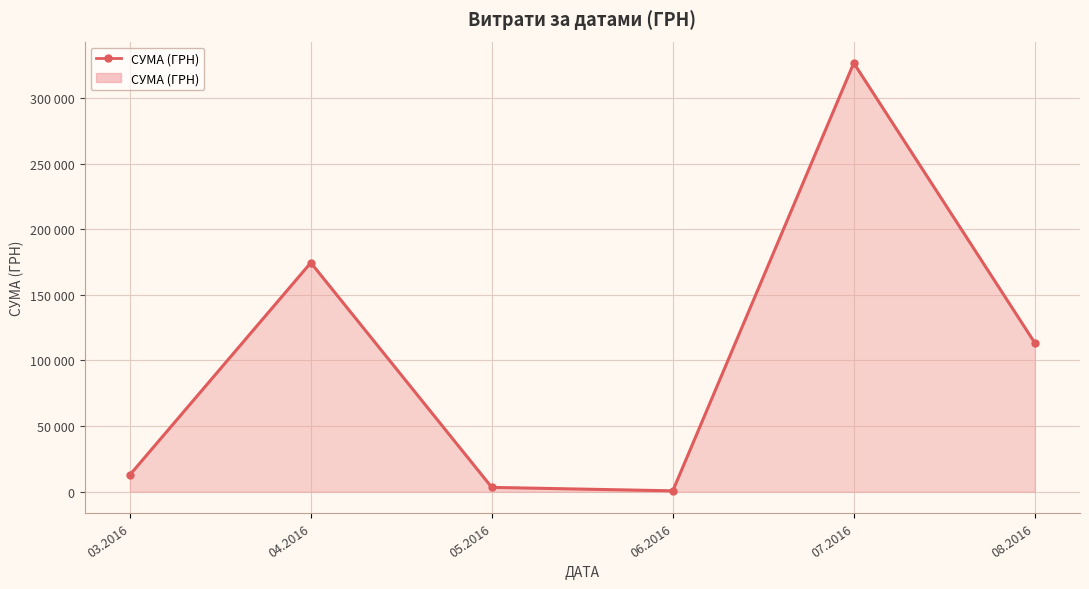

What is the approximate value at 06.2016?

600.0